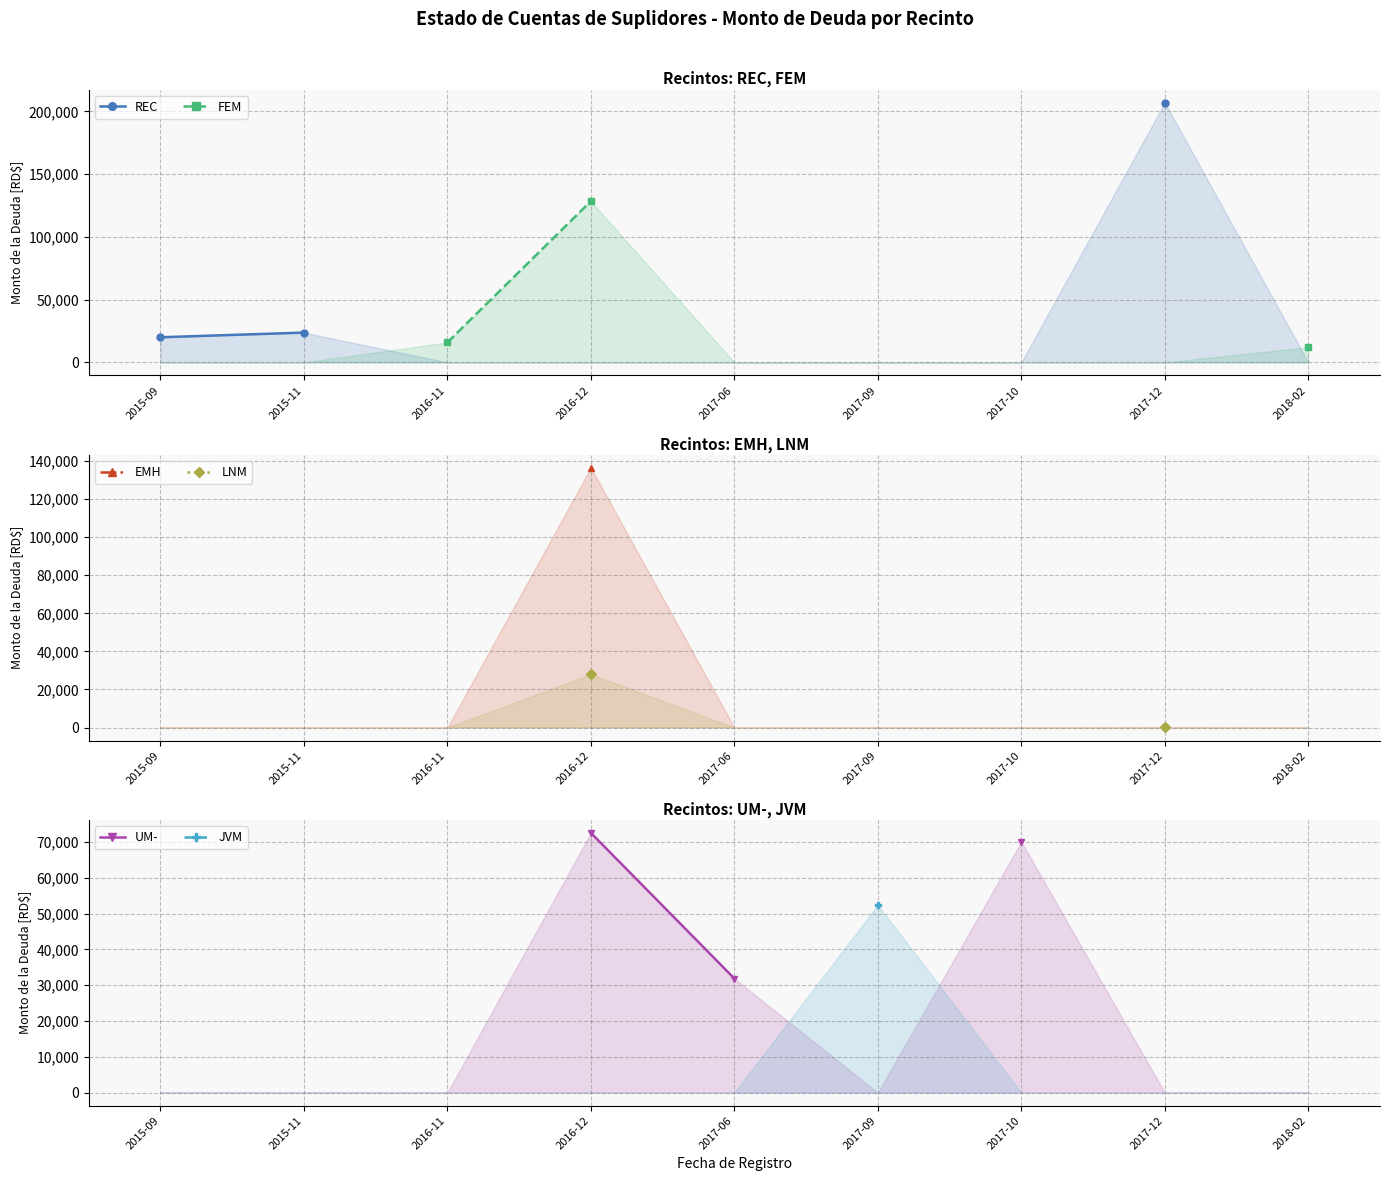

How many lines are shown in the chart?

6